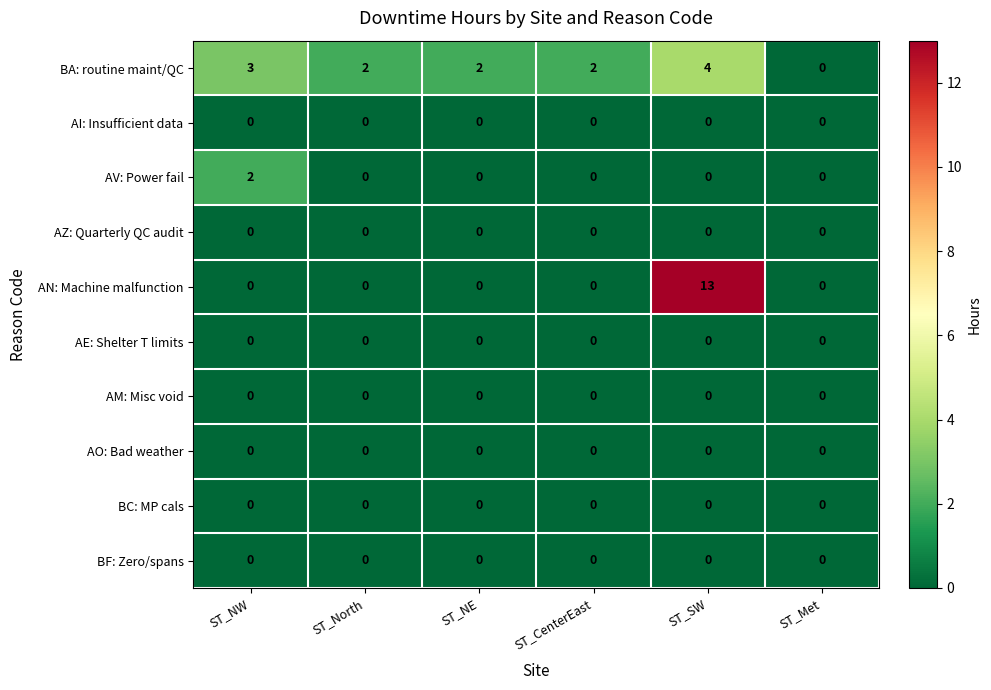

At which category is the sum across all series the highest?

ST_SW